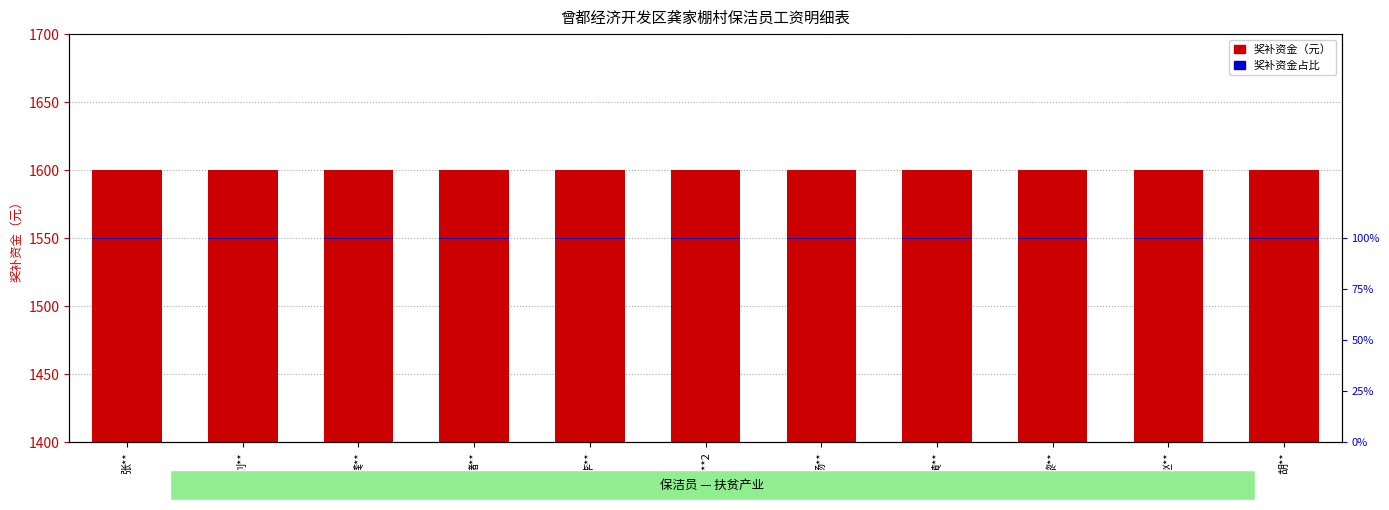

The 奖补资金（元） series shows 1600 at 龚**. True or false?

True